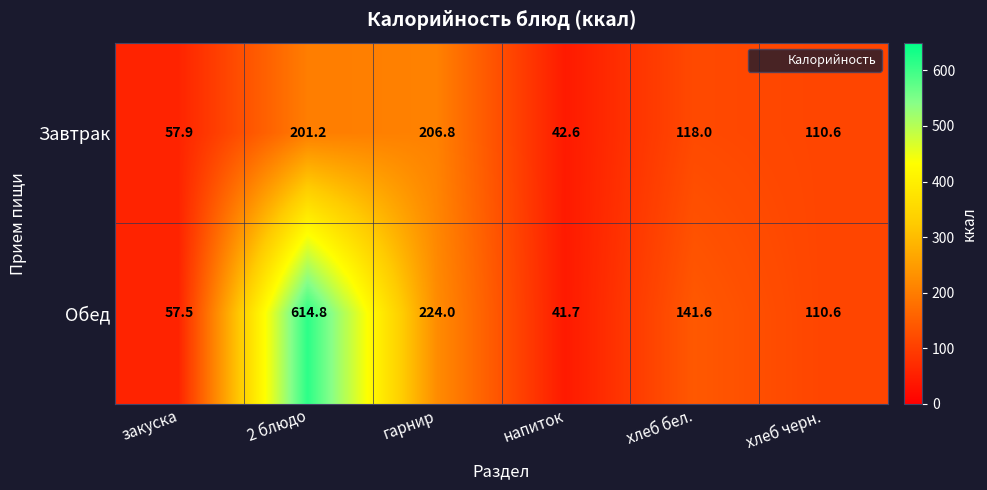

What is the total value across all series at напиток?

84.3